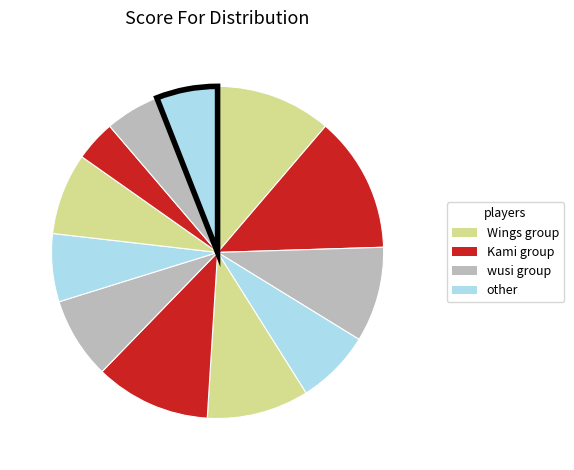

How many segments does this pie chart have?

12